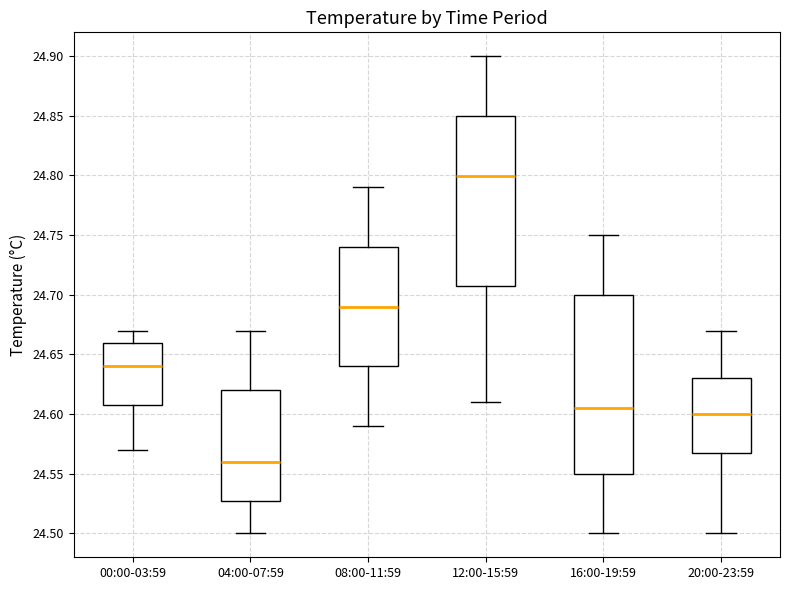

Where is the upper edge of the box for 00:00-03:59 on the y-axis? The values are not printed on the chart, so give them approximately, as read against the axis.

24.660